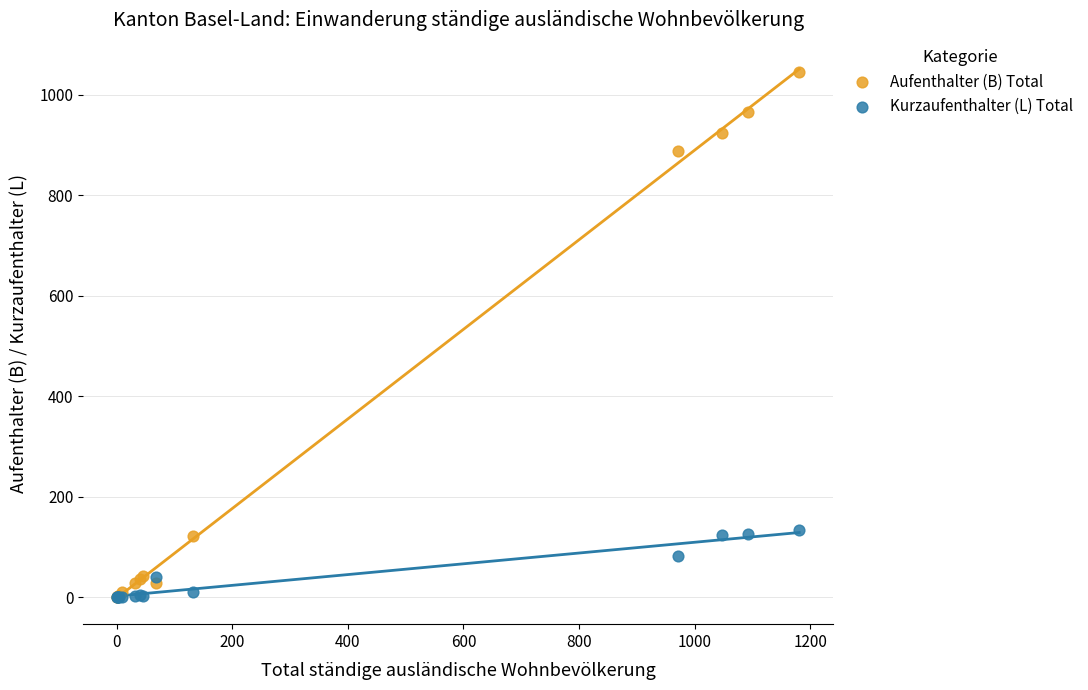

In the Aufenthalter (B) Total series, what Y value is closest to 523?

889